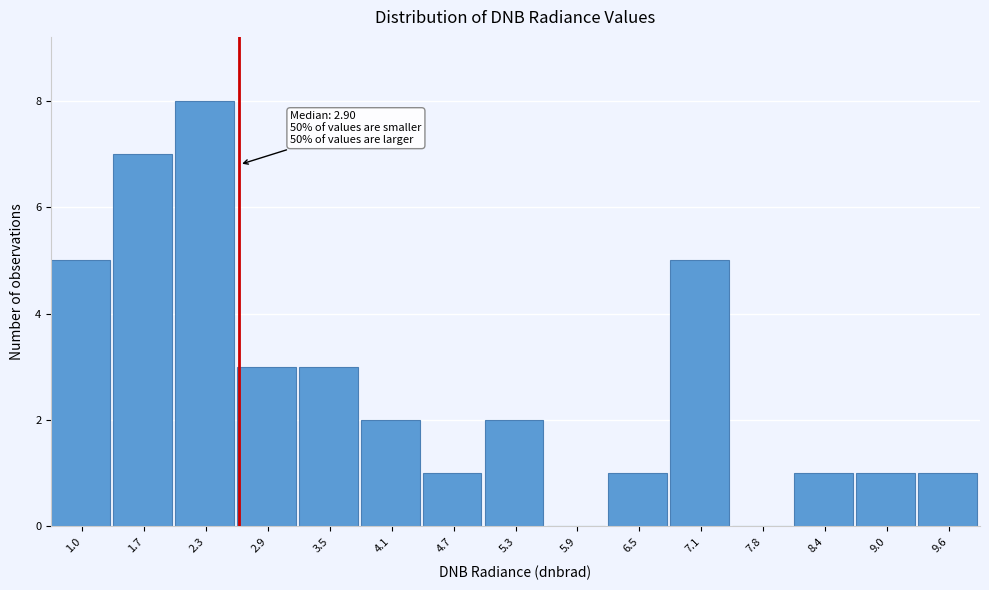

Reading right to left, list all the values displayed in this chart.

9.6=1	9.0=1	8.4=1	7.8=0	7.1=5	6.5=1	5.9=0	5.3=2	4.7=1	4.1=2	3.5=3	2.9=3	2.3=8	1.7=7	1.0=5